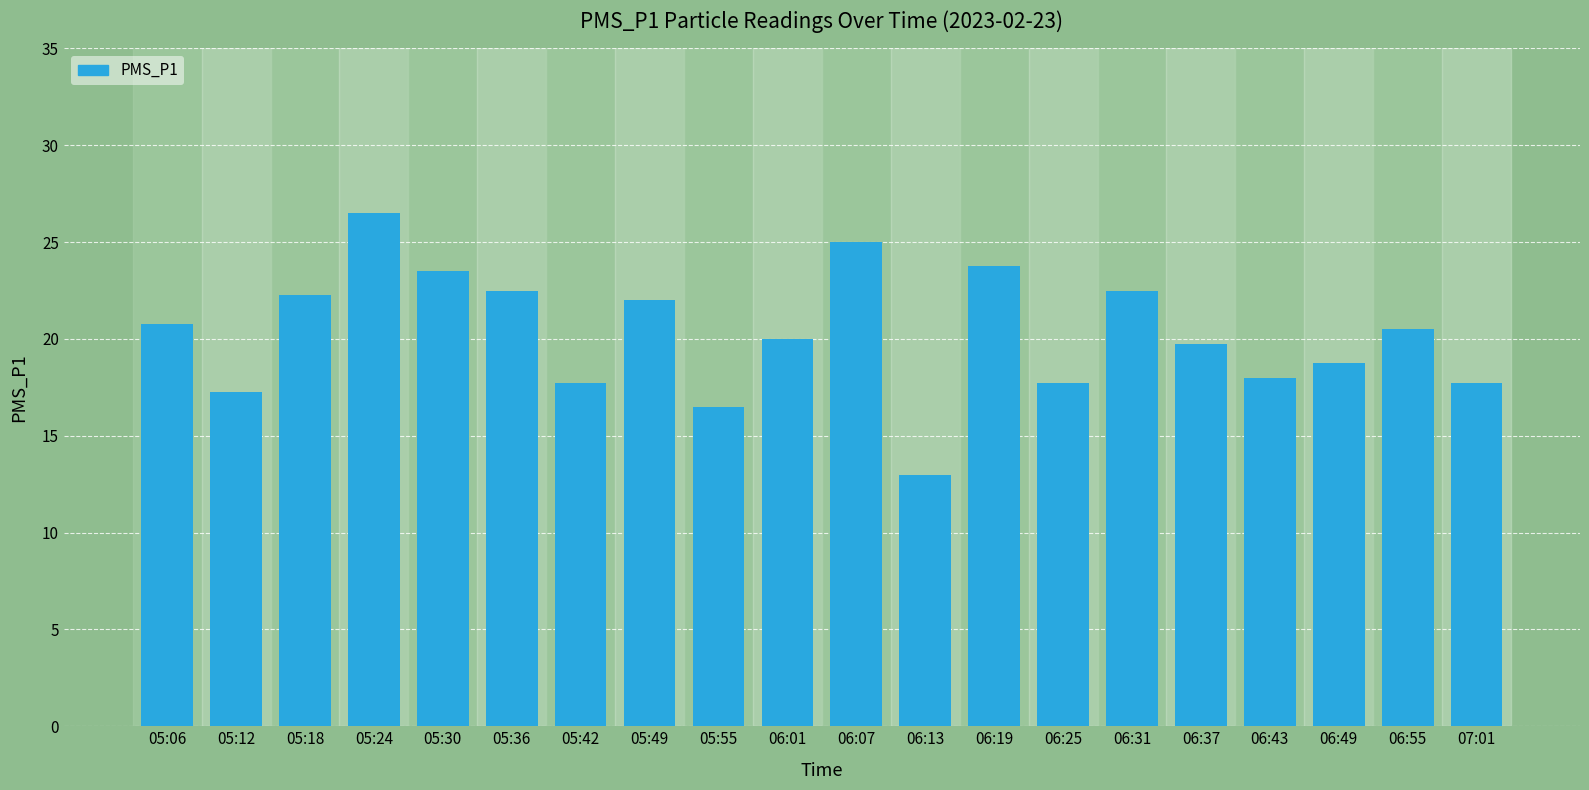

Is it true that the value at 05:30 is 12.9?

False